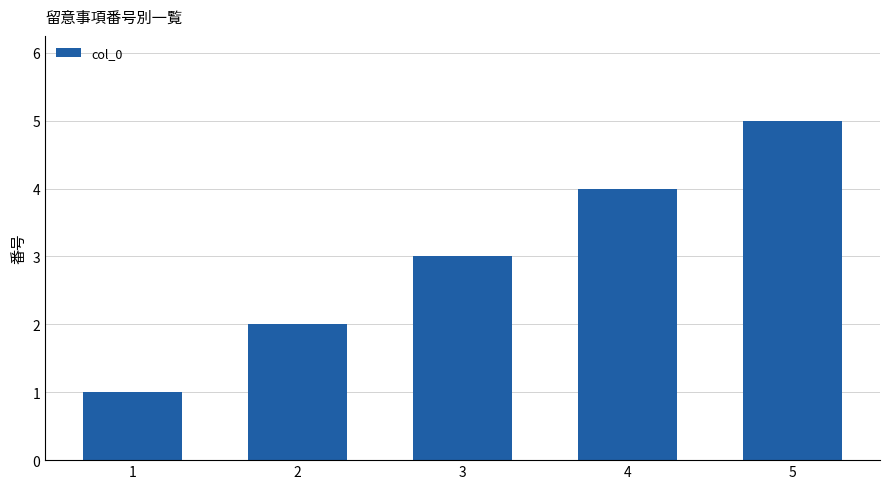

Rank the categories by value from highest to lowest.

5, 4, 3, 2, 1